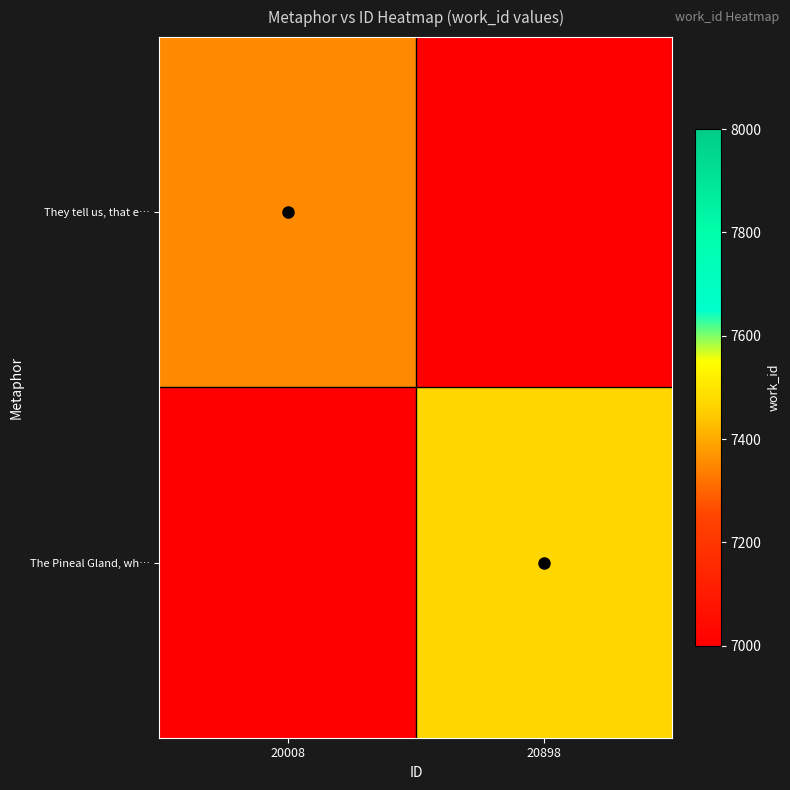

At which category is the sum across all series the highest?

20898